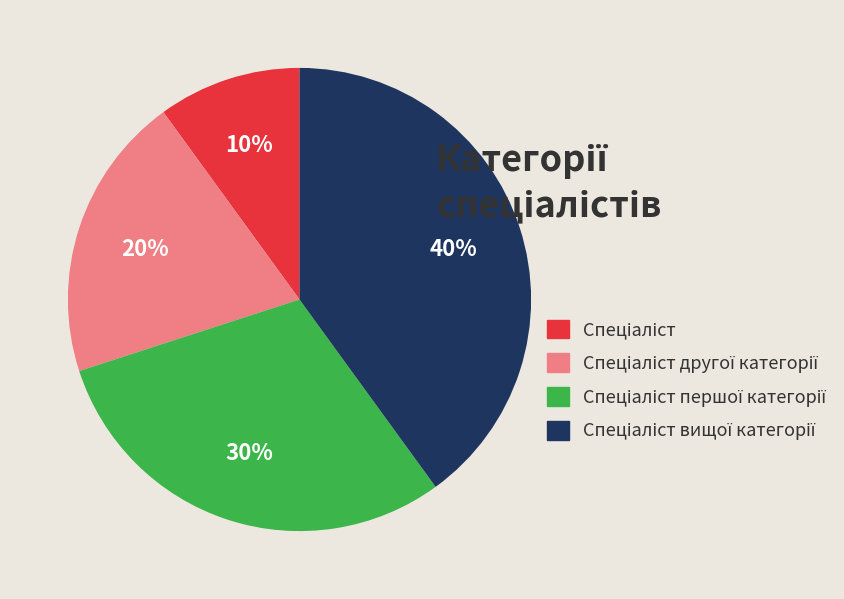

Is there any slice that represents more than half of the pie?

No